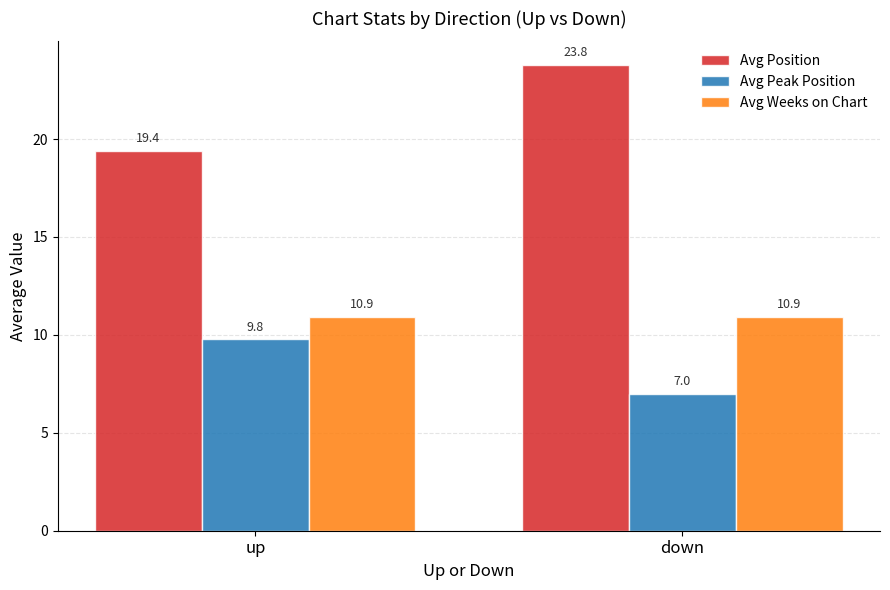

Is the value of Avg Position at up greater than the value of Avg Weeks on Chart at down?

Yes